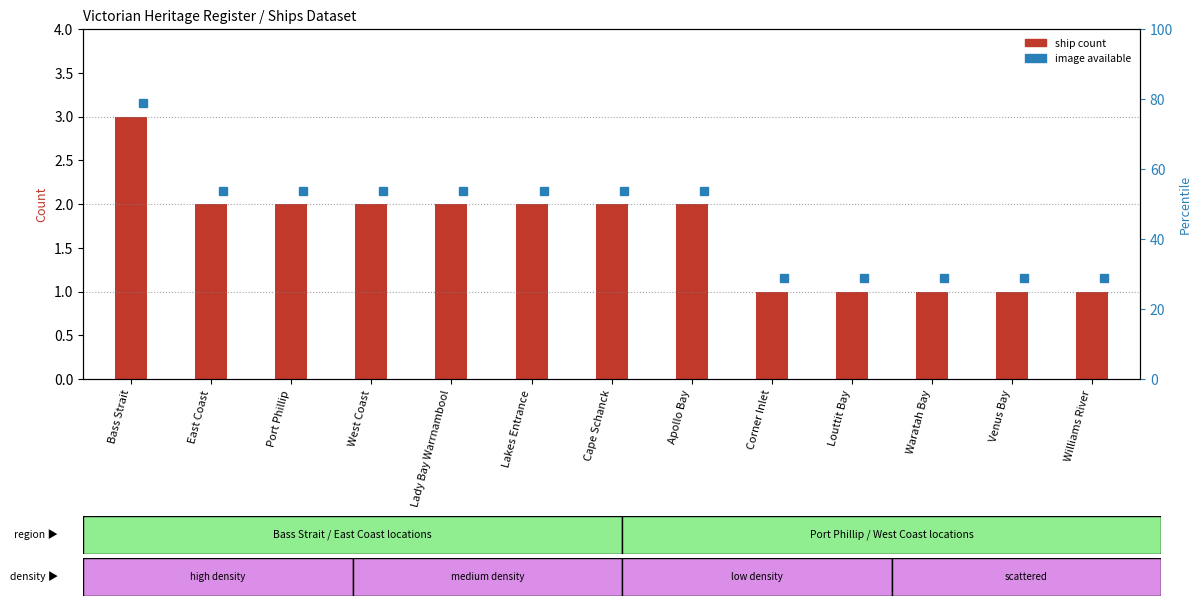

What is the value of the 12th bar from the left?

1